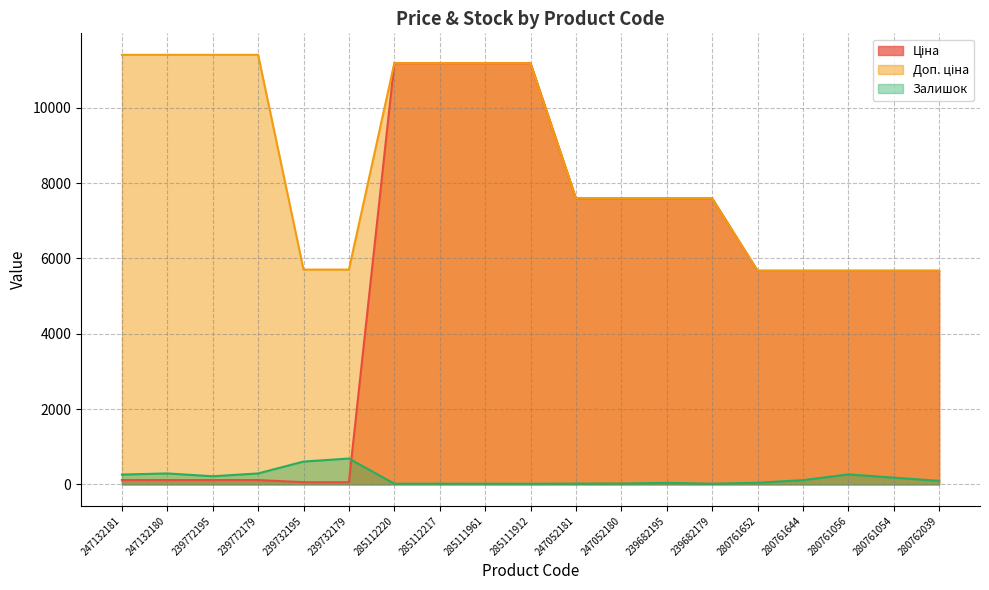

True or false: Залишок has more than 2 interior local peaks.

True